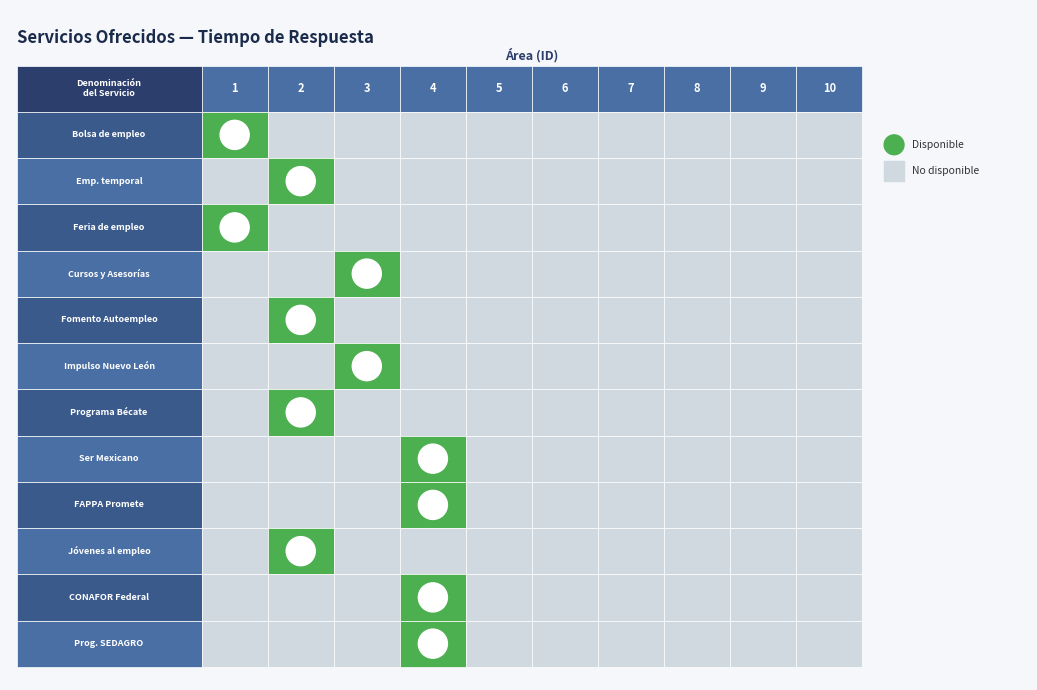

Is it true that Información Programa Jóvenes al empleo equals 0 at 4?

True